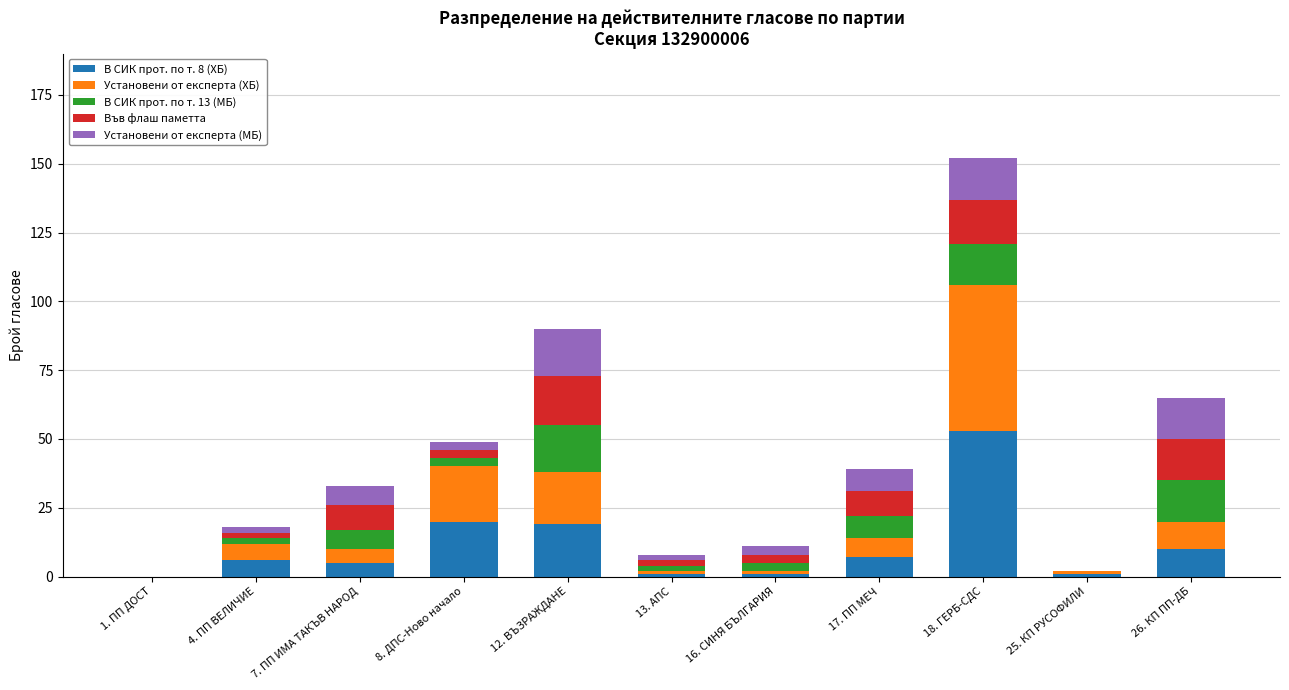

The В СИК прот. по т. 8 (ХБ) series shows 9 at 12. ВЪЗРАЖДАНЕ. True or false?

False